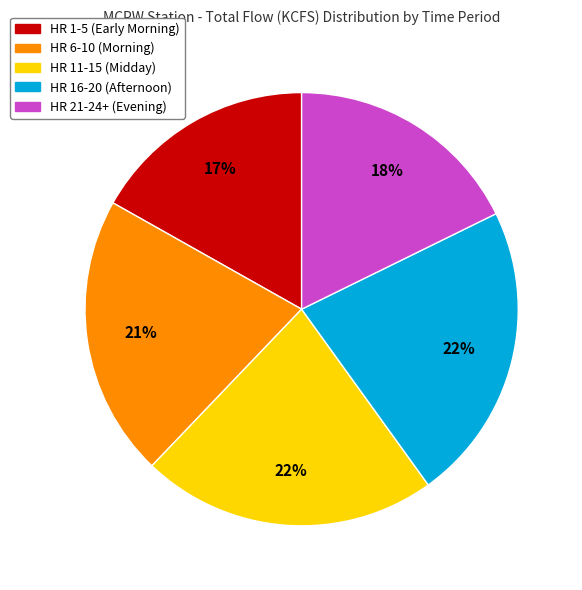

Is there any slice that represents more than half of the pie?

No